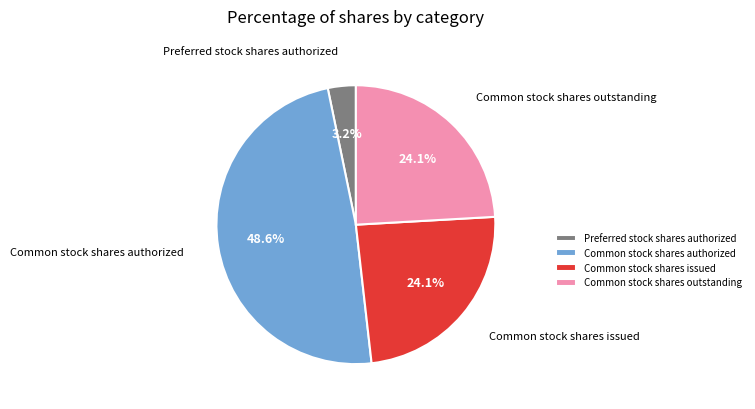

True or false: Common stock shares outstanding accounts for 34% of the total.

False